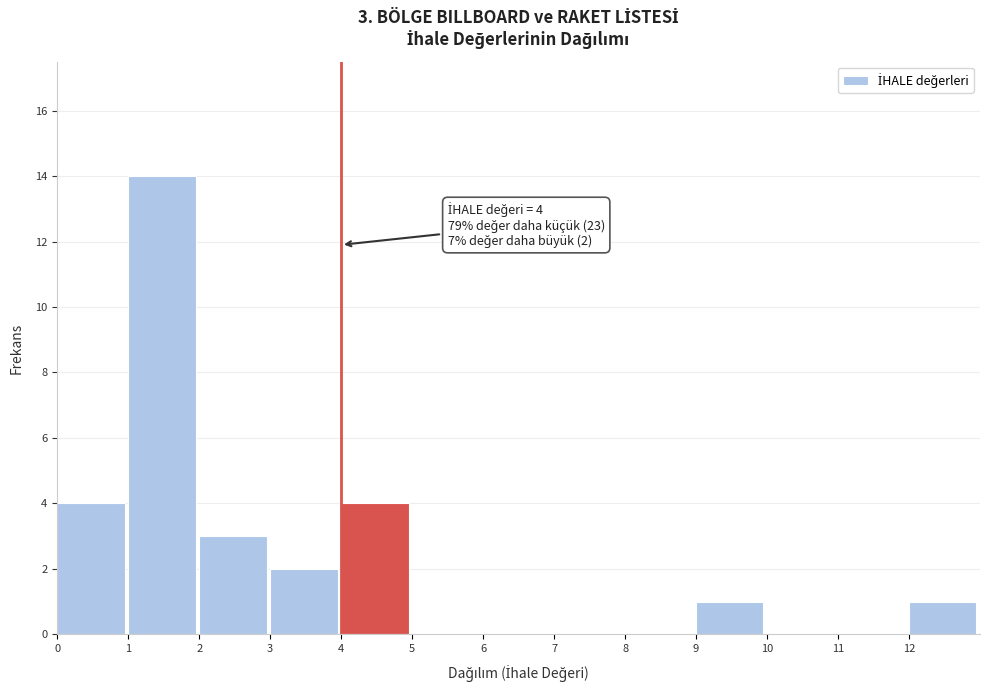

Which range on the x-axis has the tallest bar?

1 to 2